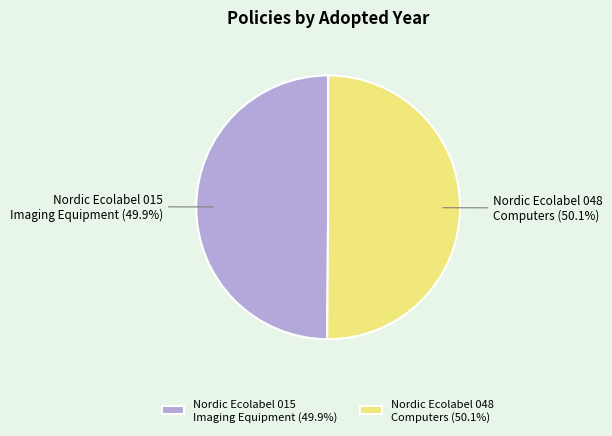

What percentage is the Nordic Ecolabel 015 Imaging Equipment slice, to the nearest percent?

50%